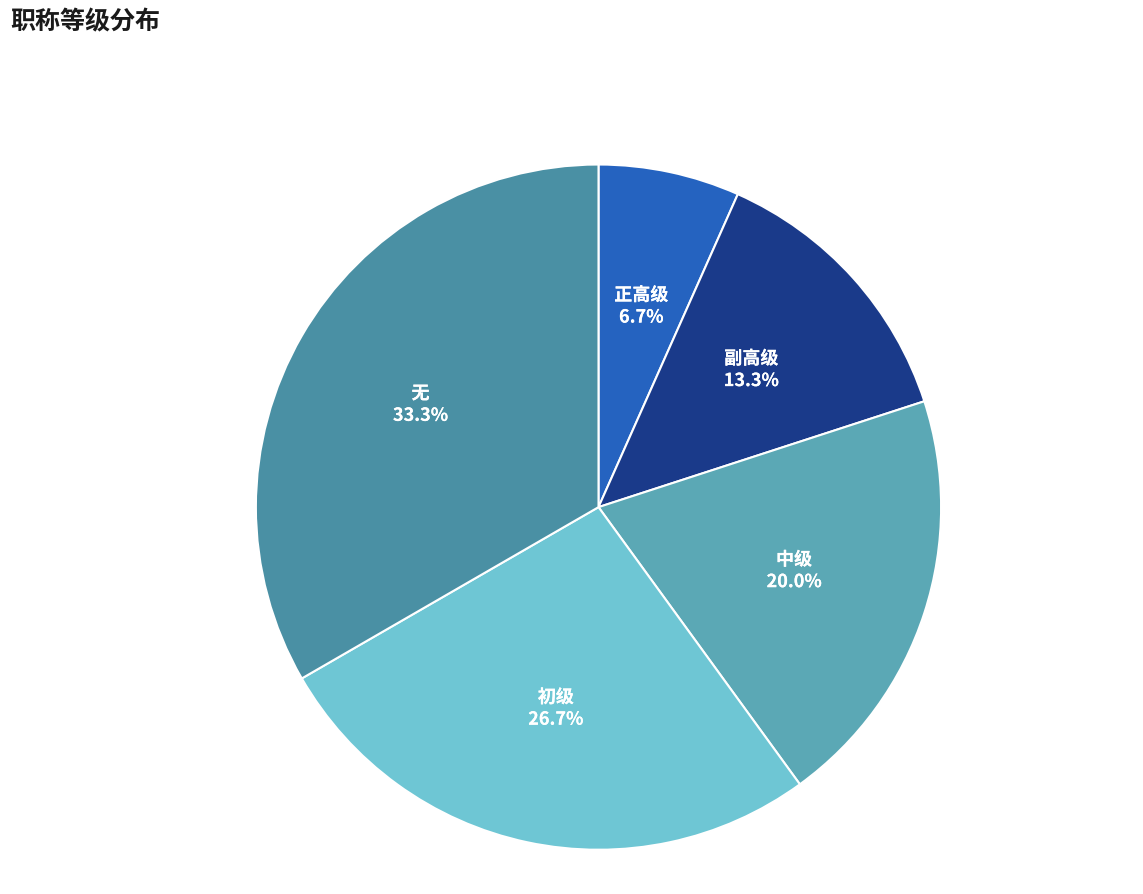

Which category has the smallest portion of the pie?

正高级